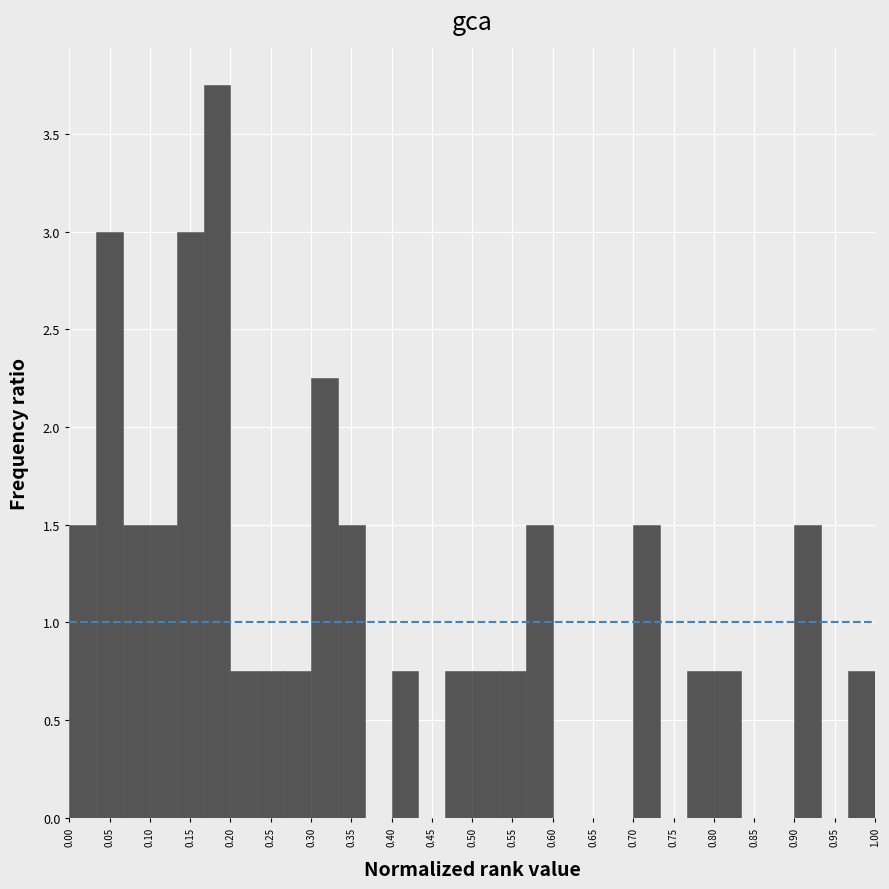

What is the height of the bar covering 0.465 to 0.500 on the x-axis? Neither the bar edges nor the heights are printed on the chart, so give them approximately, as read against the axes.

0.75